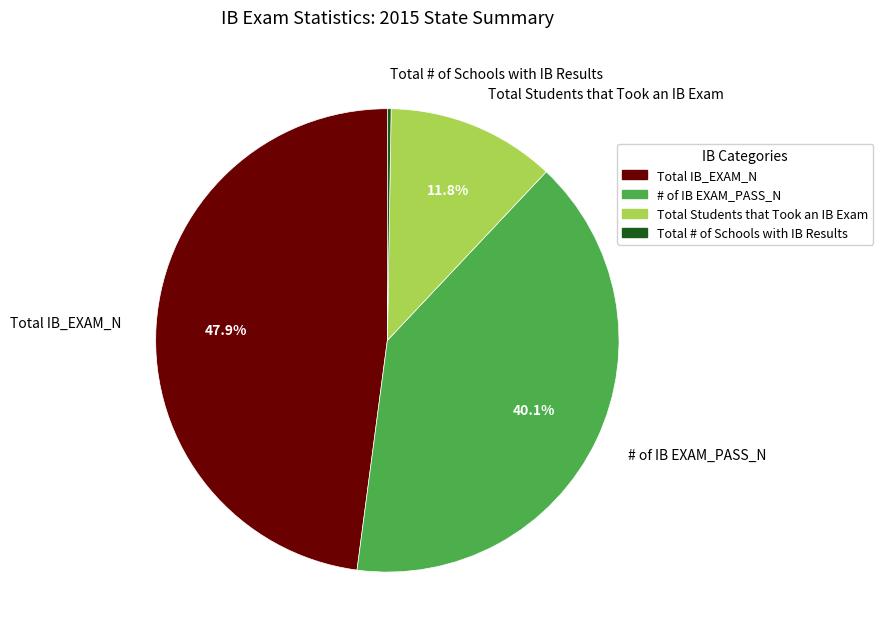

To the nearest percent, what is the difference between the largest and smallest slice percentages?

48%